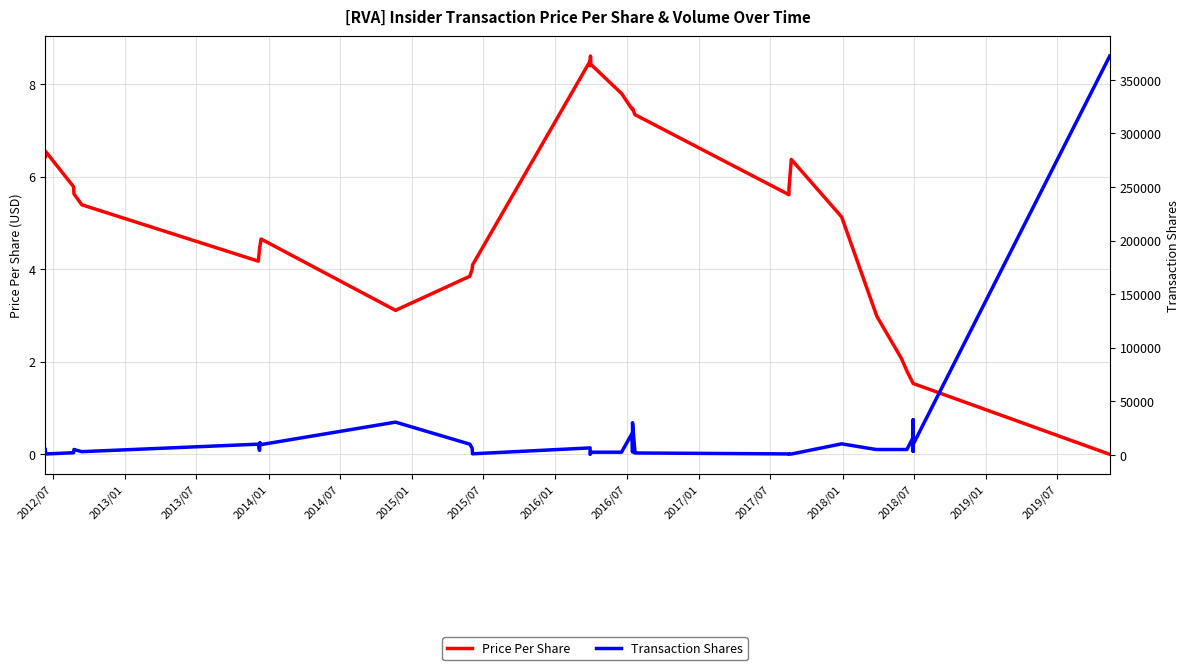

Rank the series by their maximum value, from highest to lowest.

Transaction Shares, Price Per Share